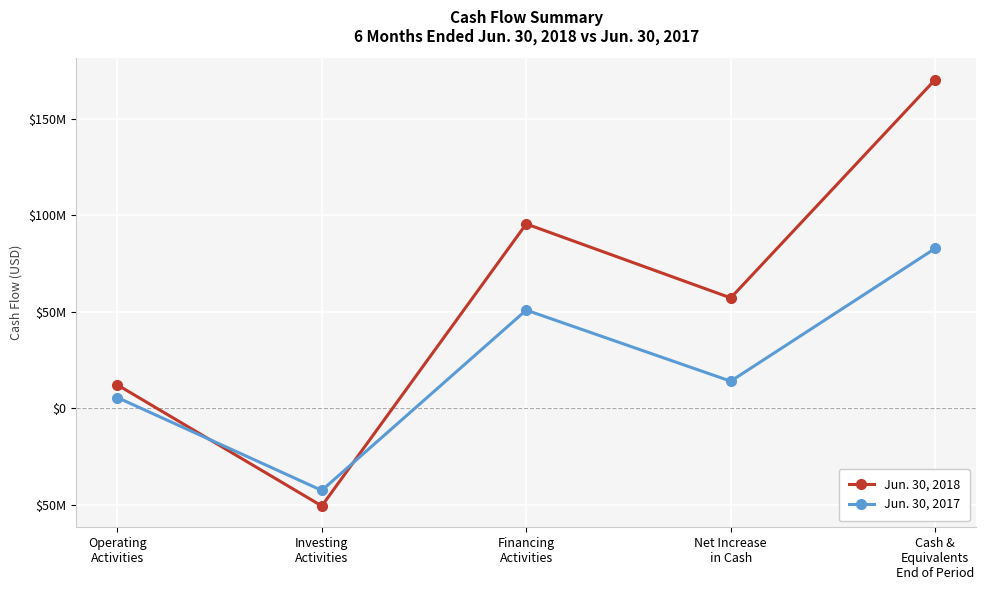

What is the smallest value displayed?

-50499746